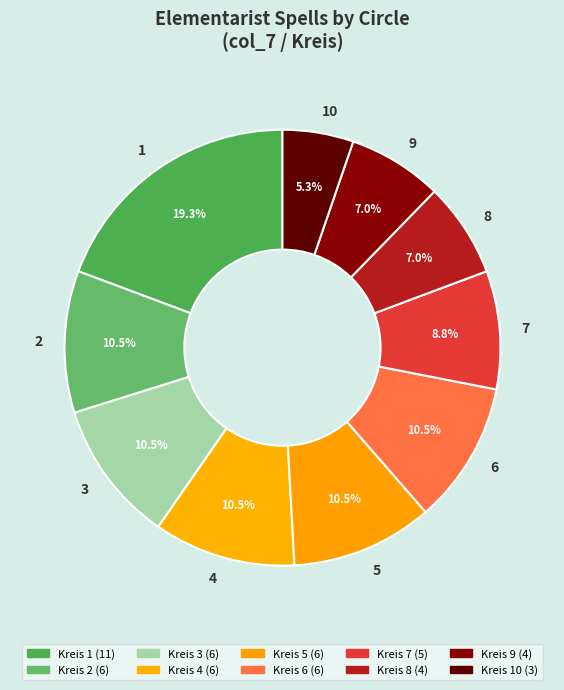

What is the smallest slice in the pie chart?

10